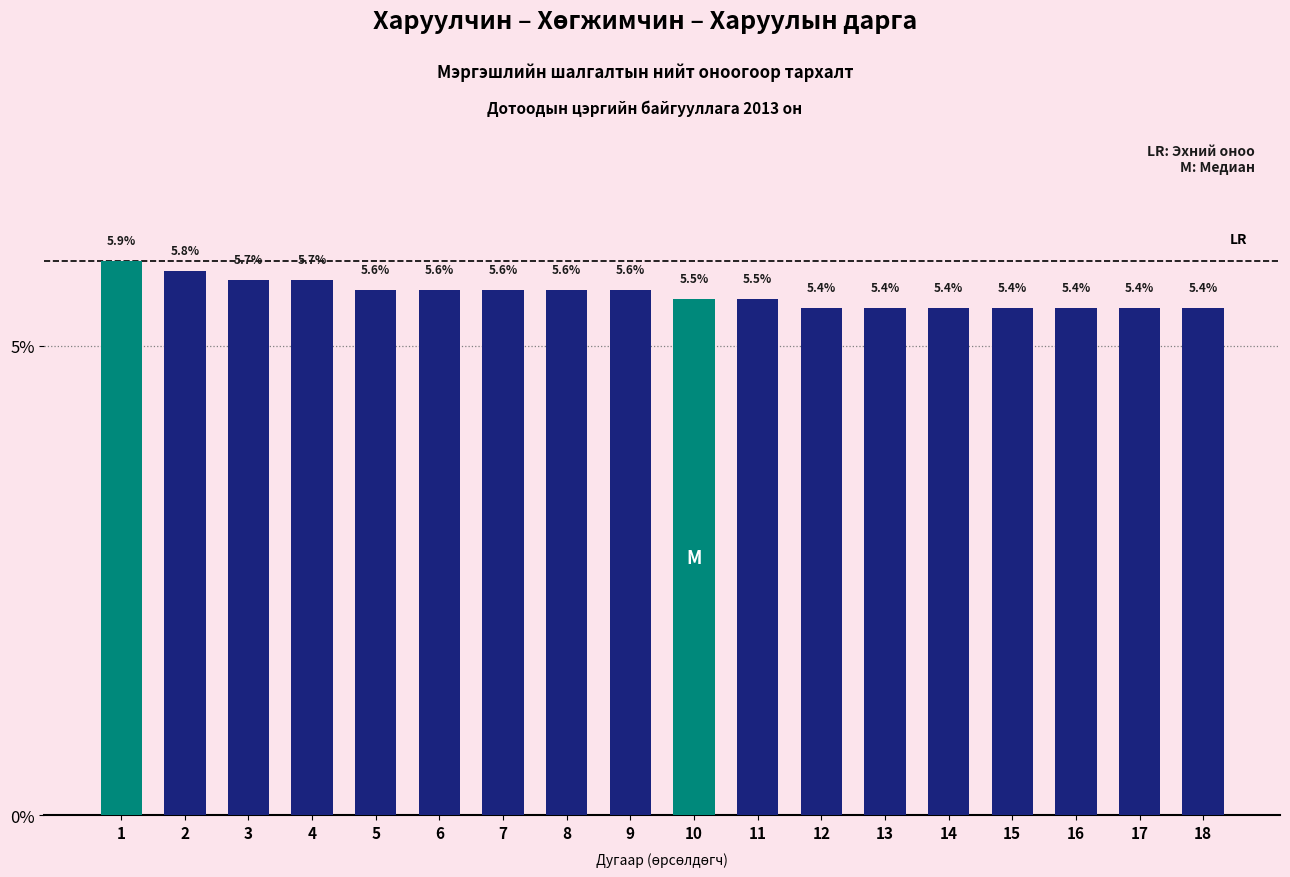

Count the values in the range 5 to 6.

18